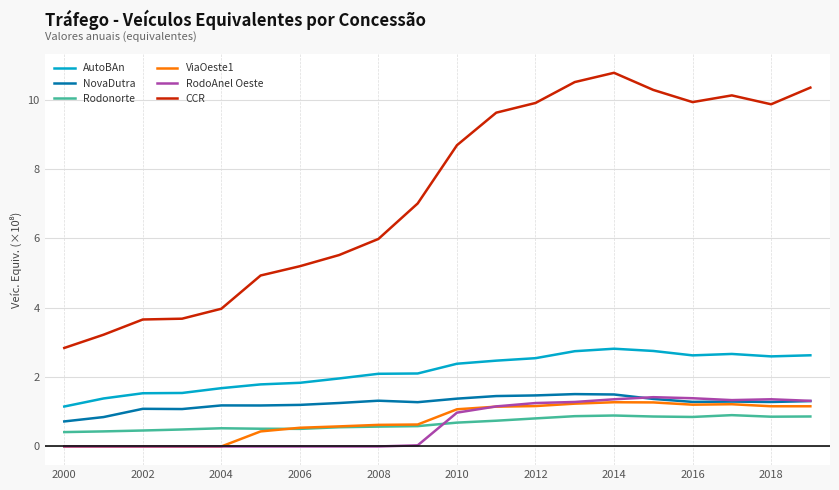

True or false: AutoBAn and NovaDutra intersect in this chart.

False